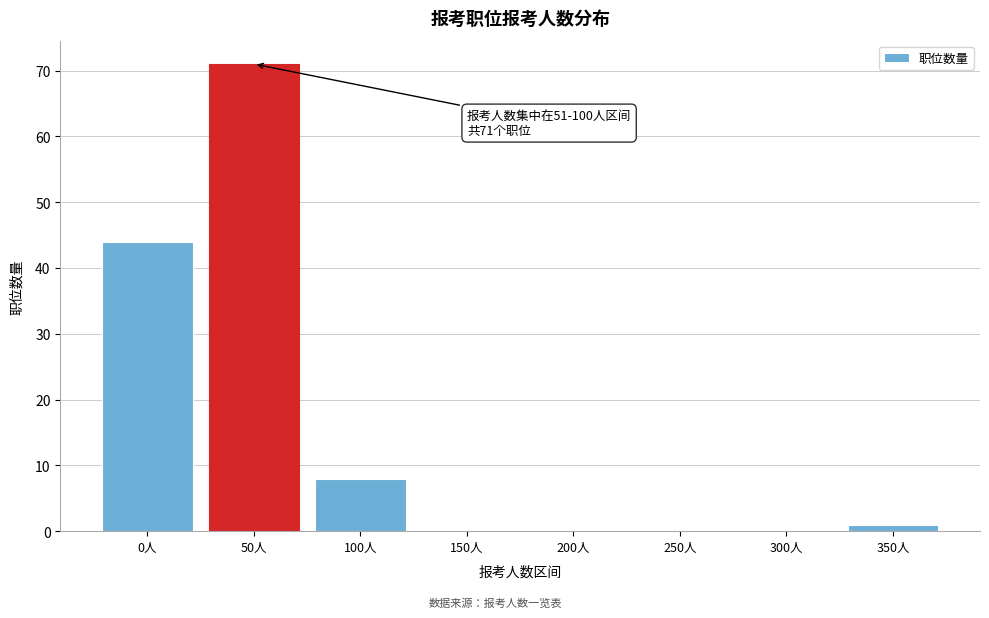

Reading right to left, transcribe all the data shown in this chart.

350人=1	300人=0	250人=0	200人=0	150人=0	100人=8	50人=71	0人=44